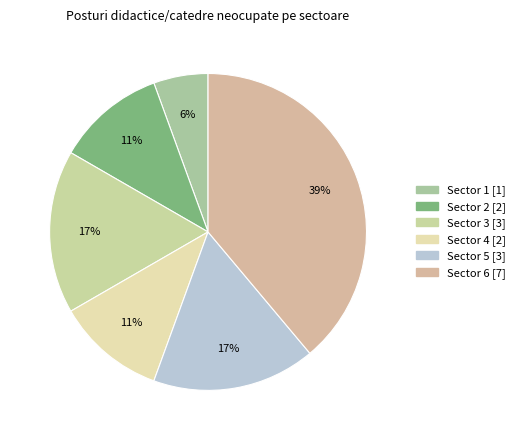

True or false: Sector 4 accounts for 20% of the total.

False